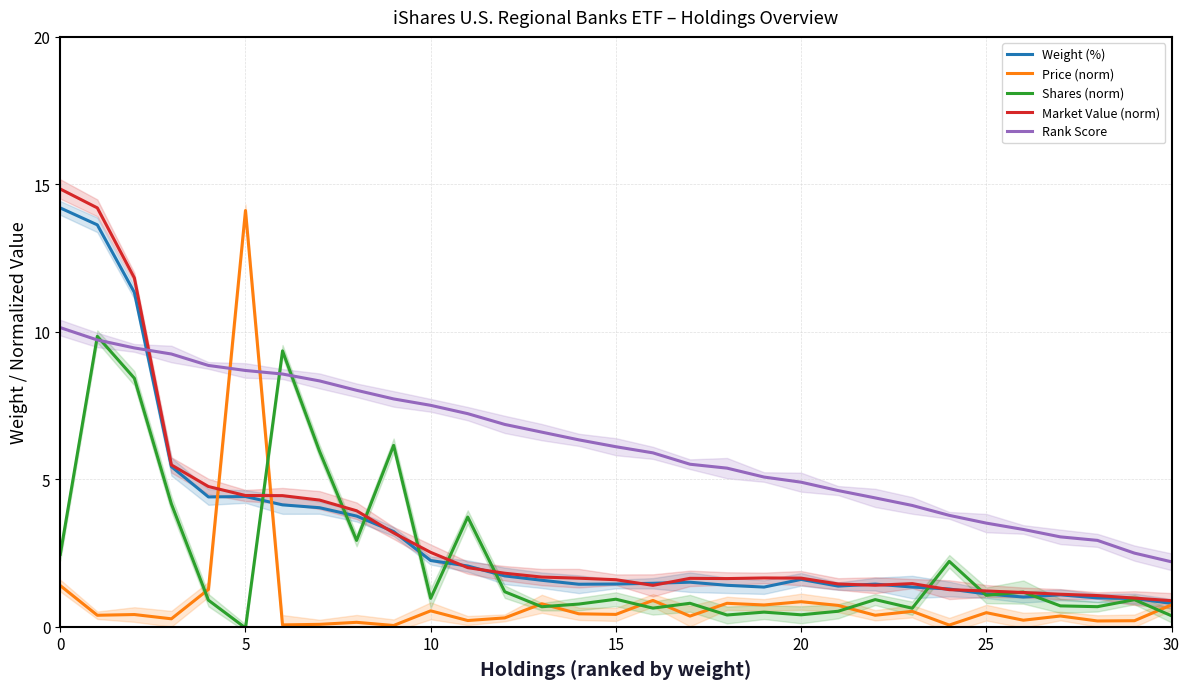

What is the difference between the maximum and second lowest values in the Price (norm) series?

14.1